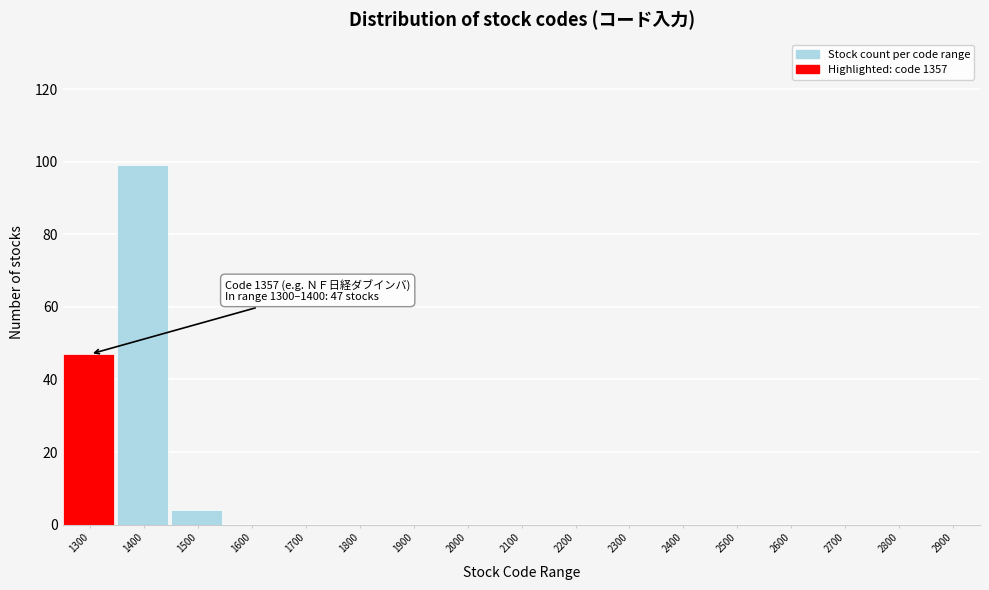

Reading left to right, extract all data points from this chart.

1300=47	1400=99	1500=4	1600=0	1700=0	1800=0	1900=0	2000=0	2100=0	2200=0	2300=0	2400=0	2500=0	2600=0	2700=0	2800=0	2900=0